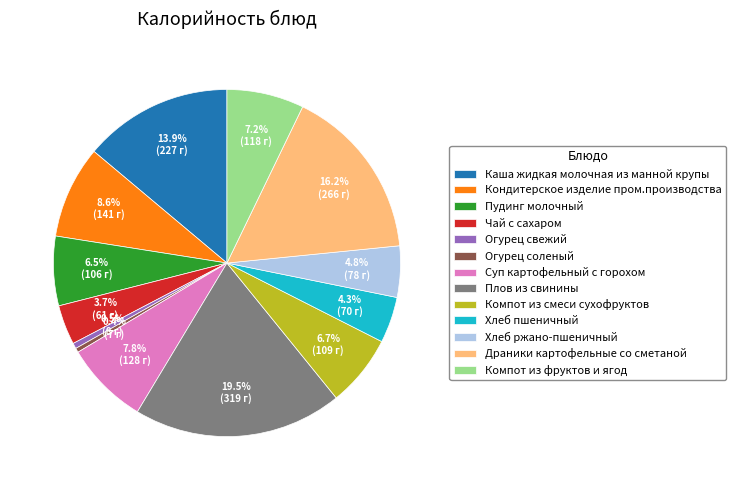

Is there any slice that represents more than half of the pie?

No